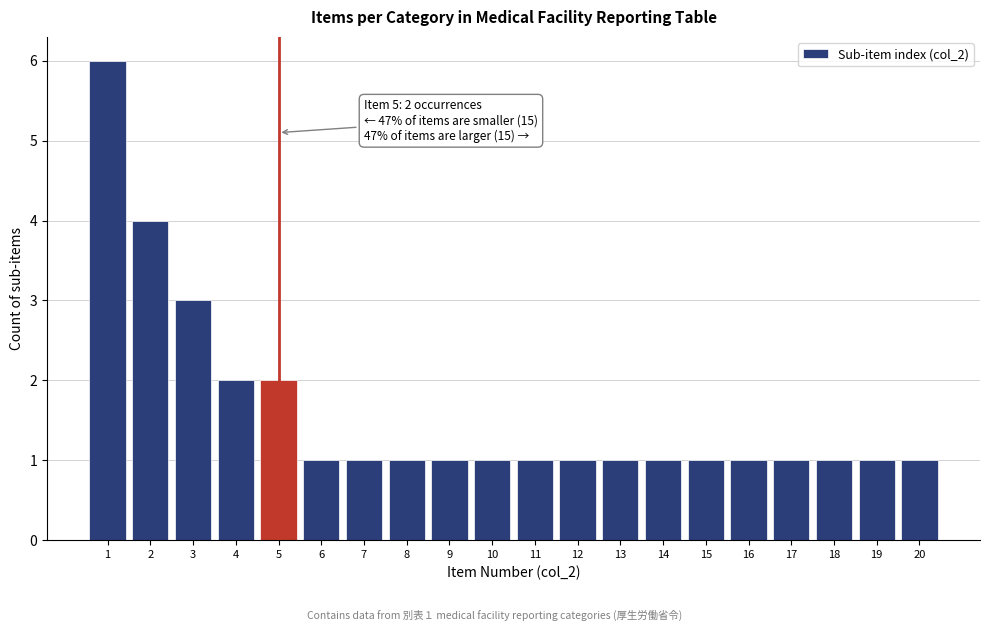

Reading left to right, list all the values displayed in this chart.

1=6	2=4	3=3	4=2	5=2	6=1	7=1	8=1	9=1	10=1	11=1	12=1	13=1	14=1	15=1	16=1	17=1	18=1	19=1	20=1